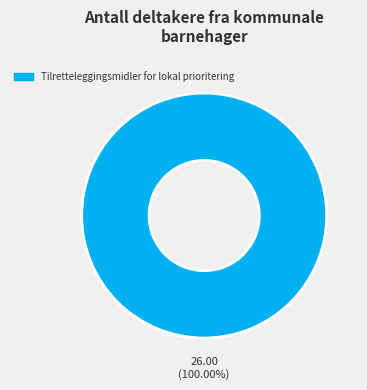

Count the number of slices in the pie.

1